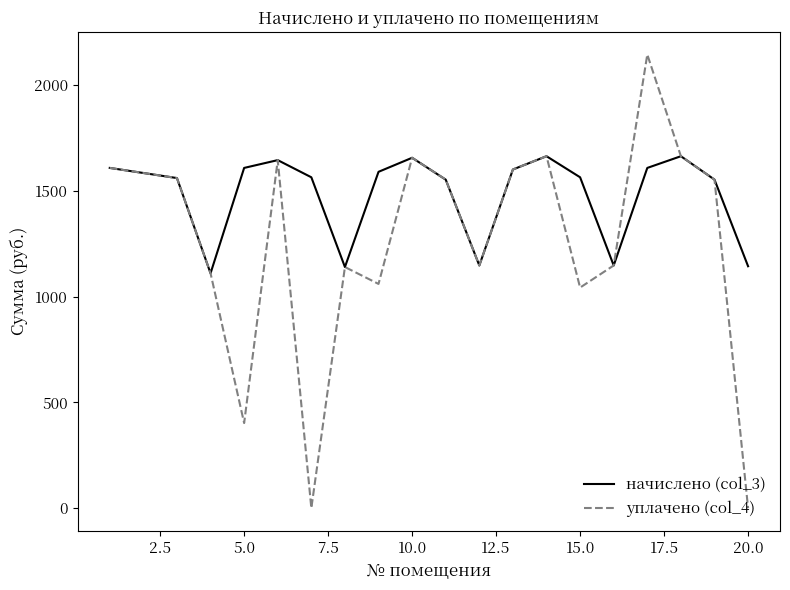

Rank the series by their average value, from highest to lowest.

начислено (col_3), уплачено (col_4)